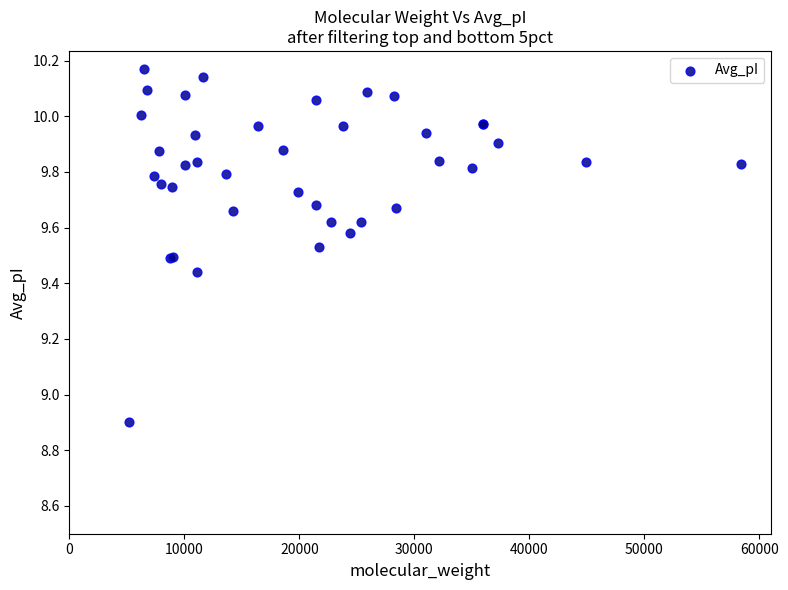

What Y value in the scatter plot is closest to 9?

8.9